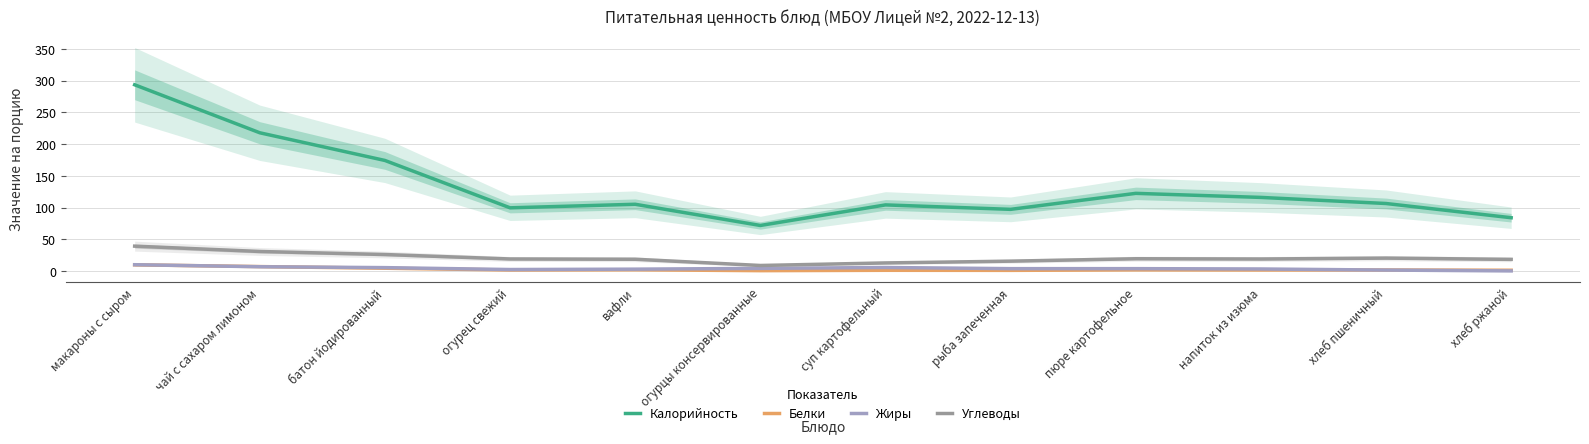

What is the label of the 10th point from the right?

батон йодированный